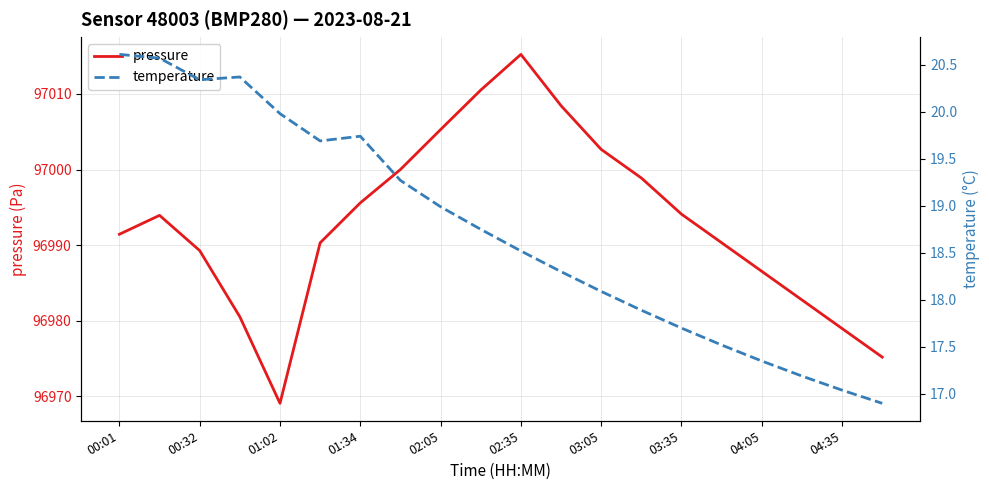

Where is pressure nearest to the value 96992?

00:01